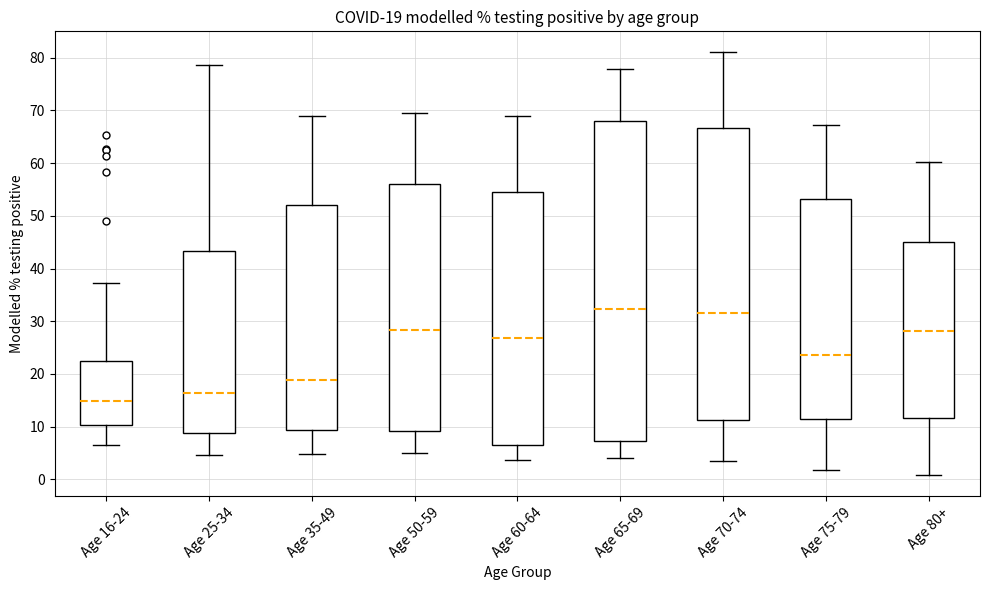

Which box is the tallest, from its lower edge to its upper edge?

Age 65-69